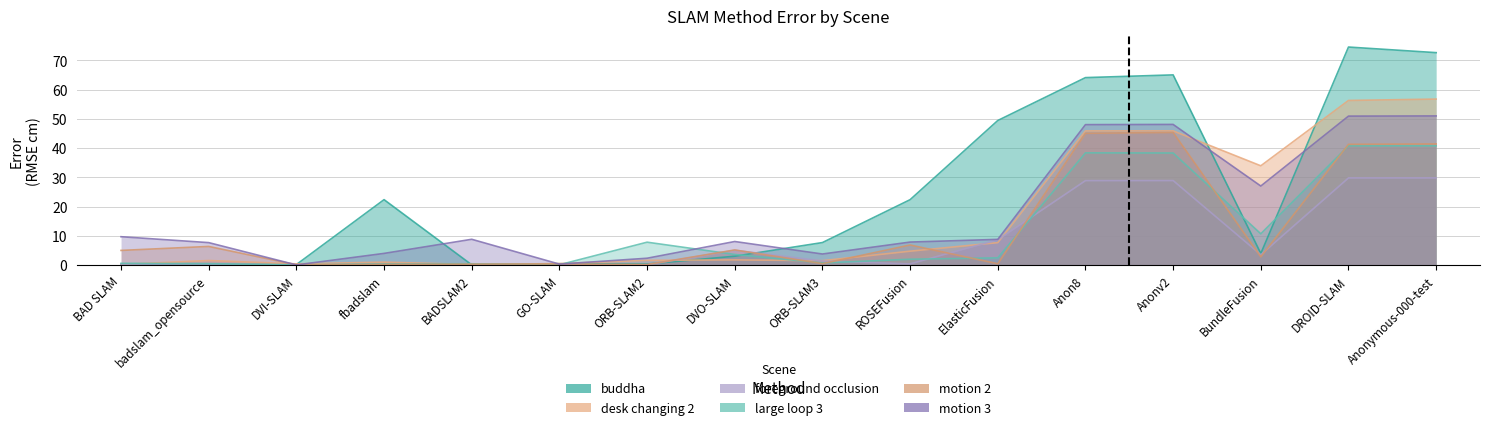

Between which two adjacent categories do motion 2 and desk changing 2 first intersect?

badslam_opensource and DVI-SLAM